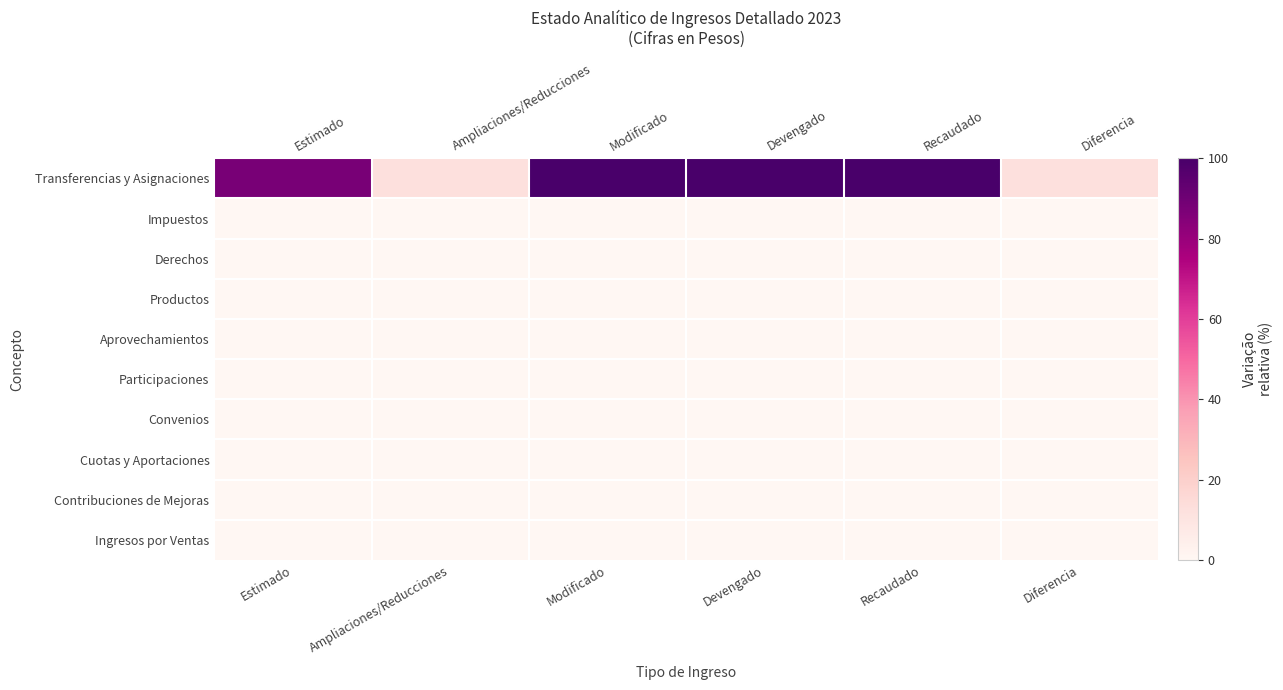

Which series has the widest spread of values?

Transferencias y Asignaciones